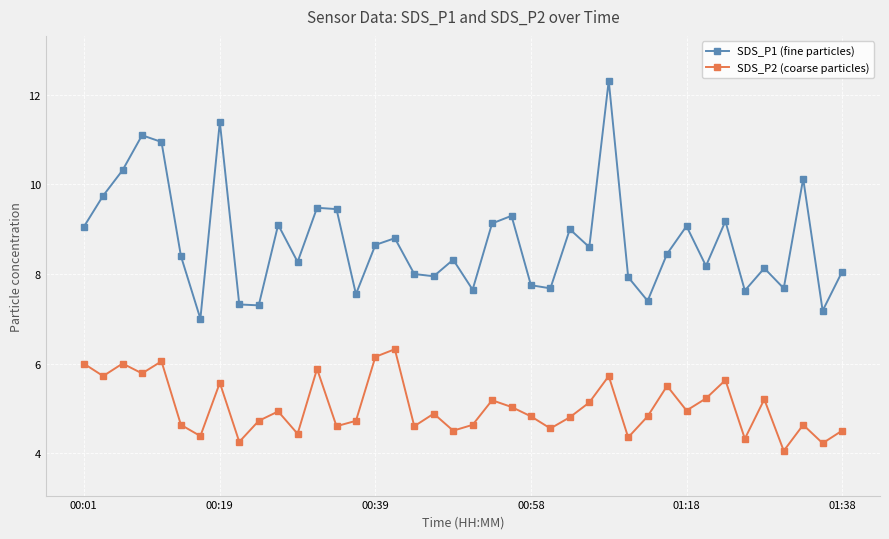

In SDS_P1 (fine particles), how many points are lower than both neighbors (excluding endpoints)?

13